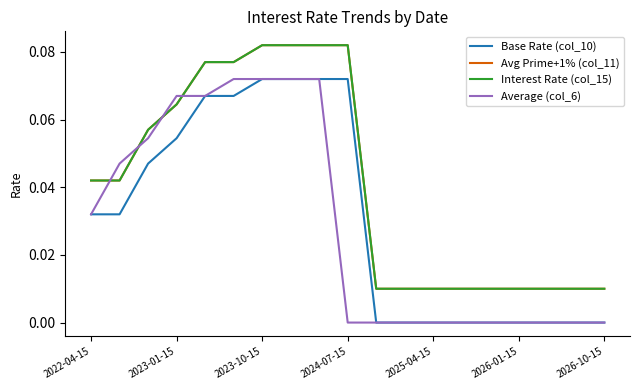

How many lines are shown in the chart?

4